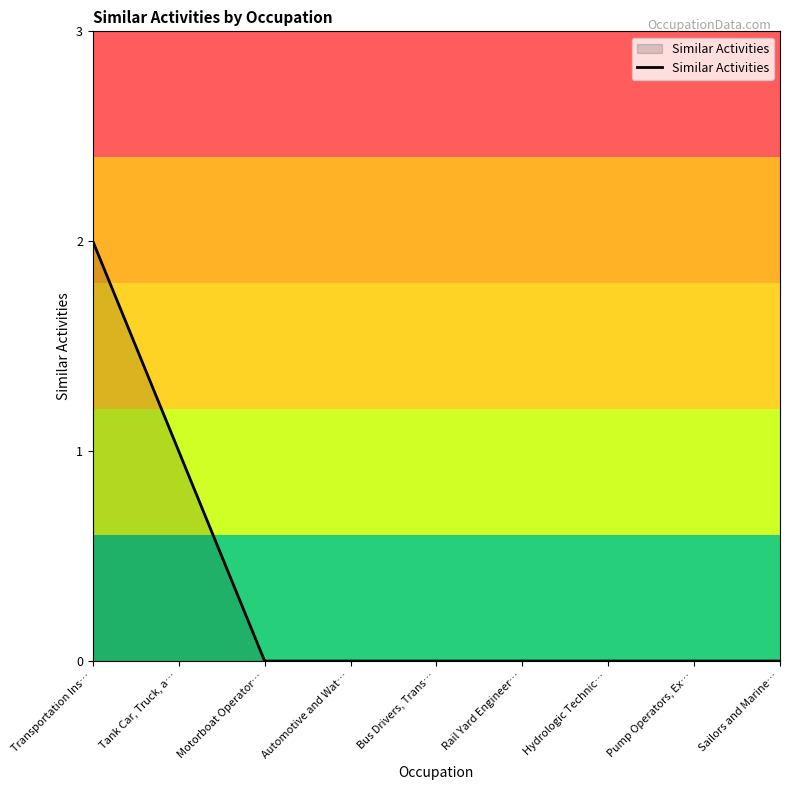

At which category does the chart reach its peak across all series?

Transportation Ins…